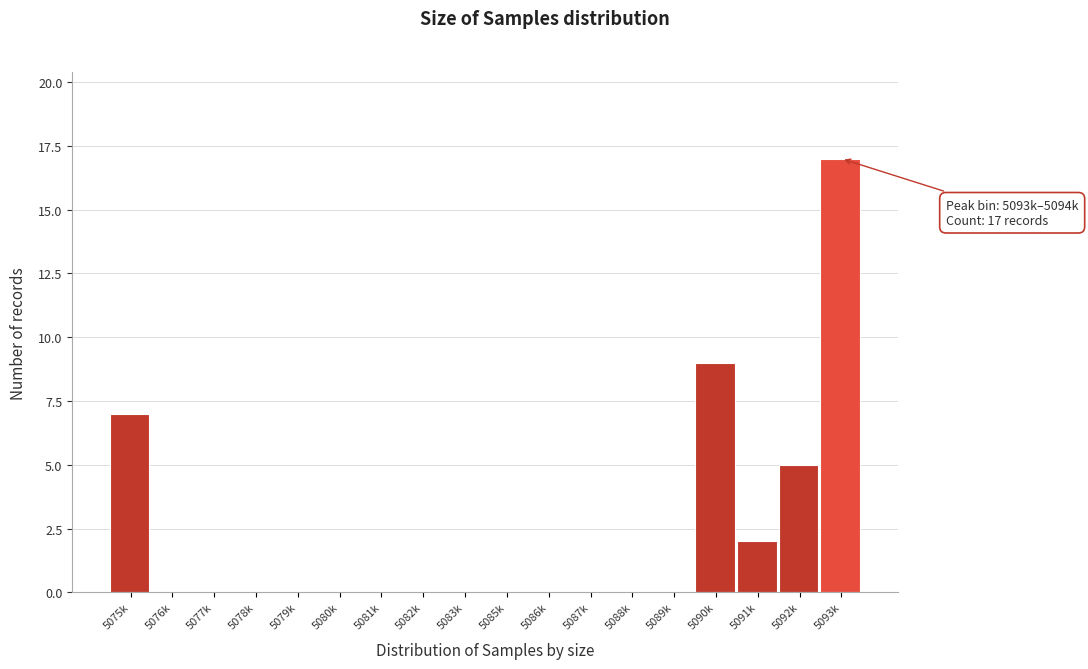

Reading right to left, what are all the values shown in this chart?

5093k=17	5092k=5	5091k=2	5090k=9	5089k=0	5088k=0	5087k=0	5086k=0	5085k=0	5083k=0	5082k=0	5081k=0	5080k=0	5079k=0	5078k=0	5077k=0	5076k=0	5075k=7